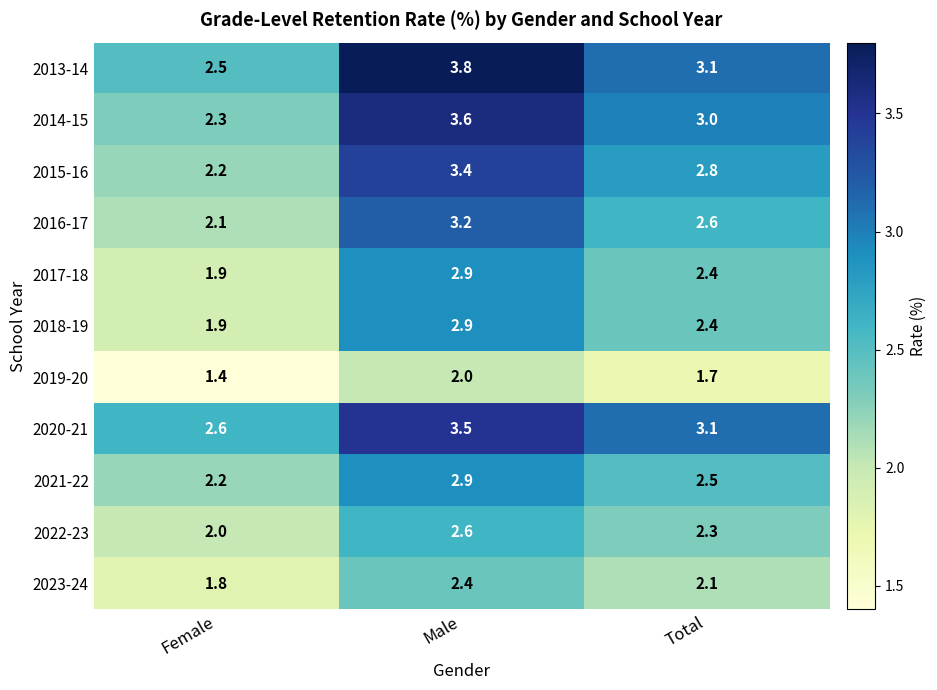

What is the difference between the second highest and minimum values in the 2021-22 series?

0.3